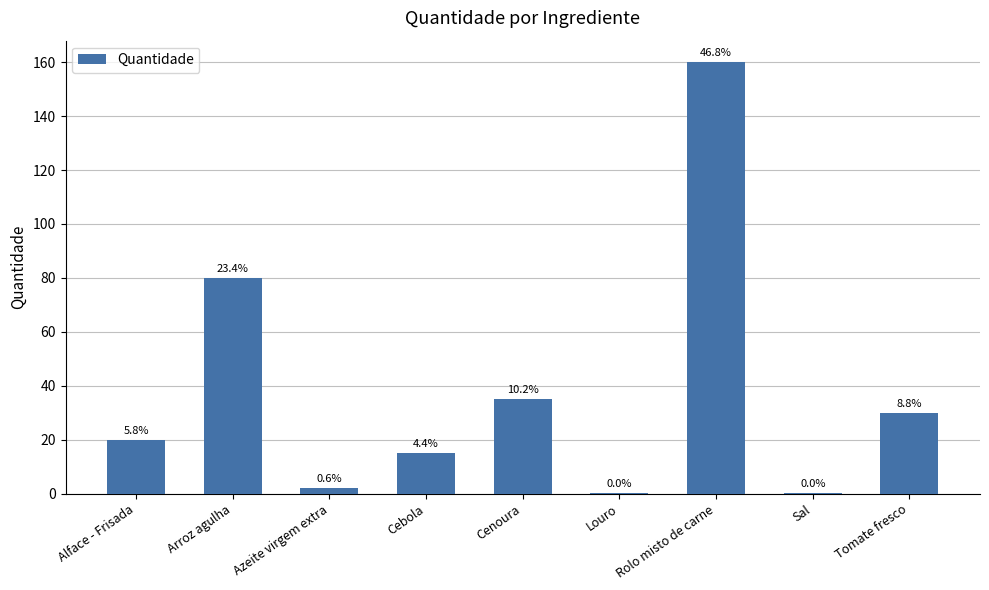

How many values exceed 20?

4